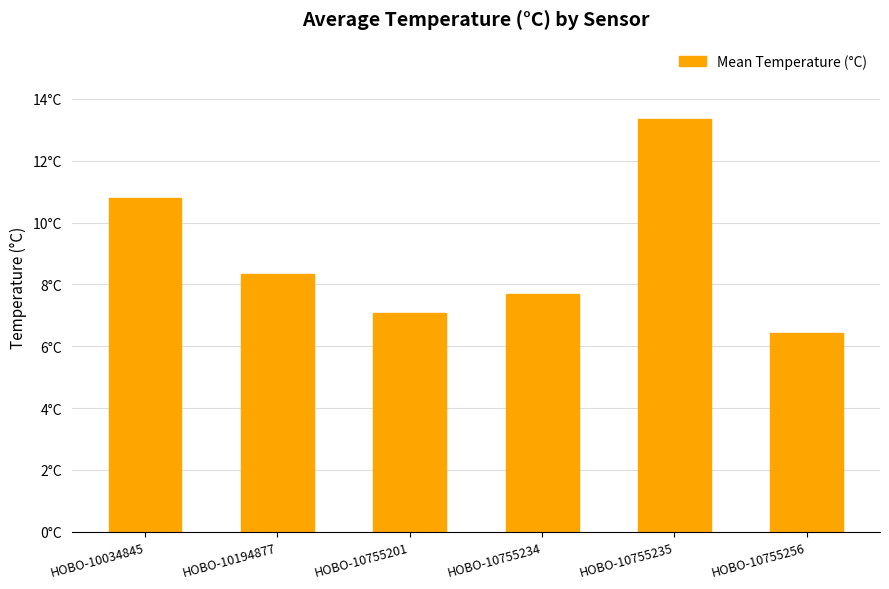

The chart shows a value of 3.0 at HOBO-10755201. True or false?

False